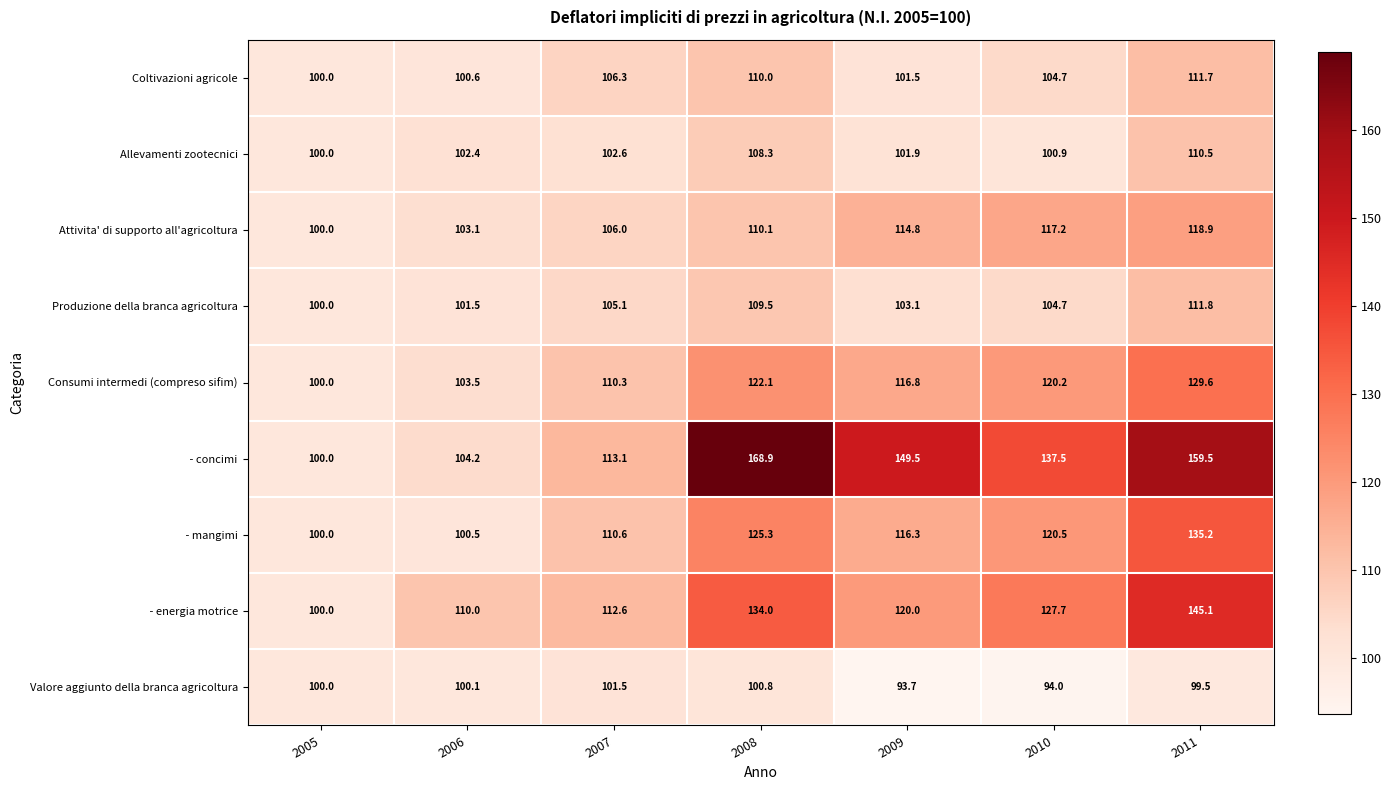

How many distinct data groups are displayed?

9